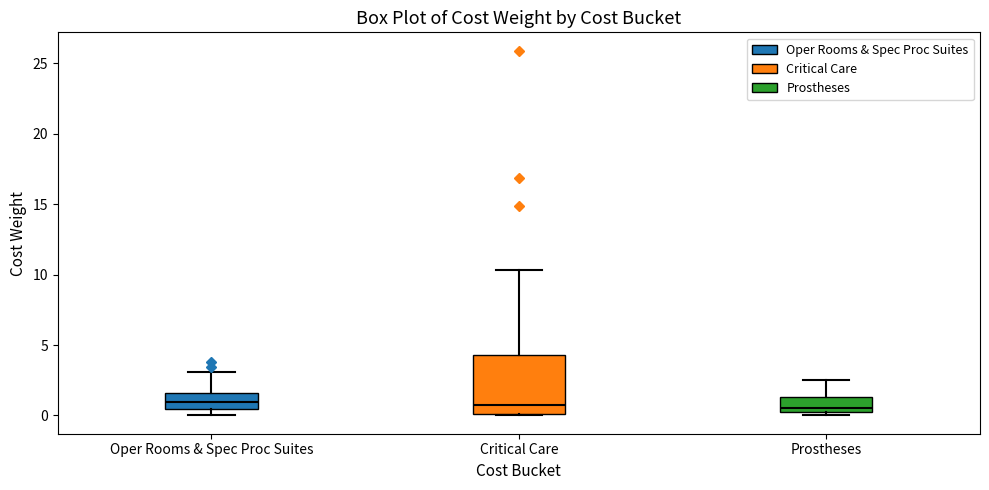

Comparing the boxes themselves (not the whiskers), which one is the tallest?

Critical Care